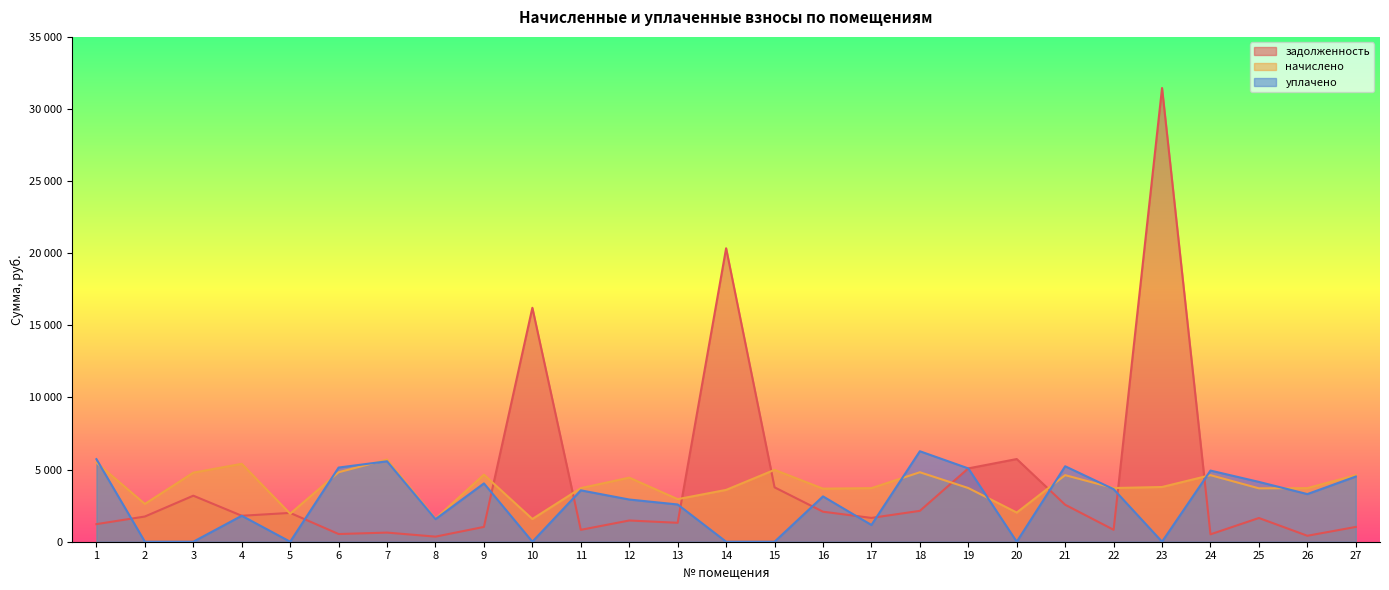

Where is the first local maximum for задолженность?

3